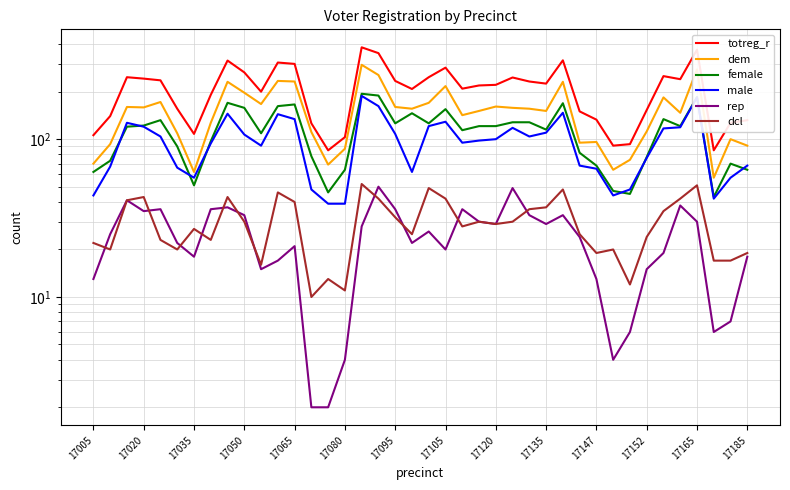

True or false: rep and totreg_r cross at least once.

False